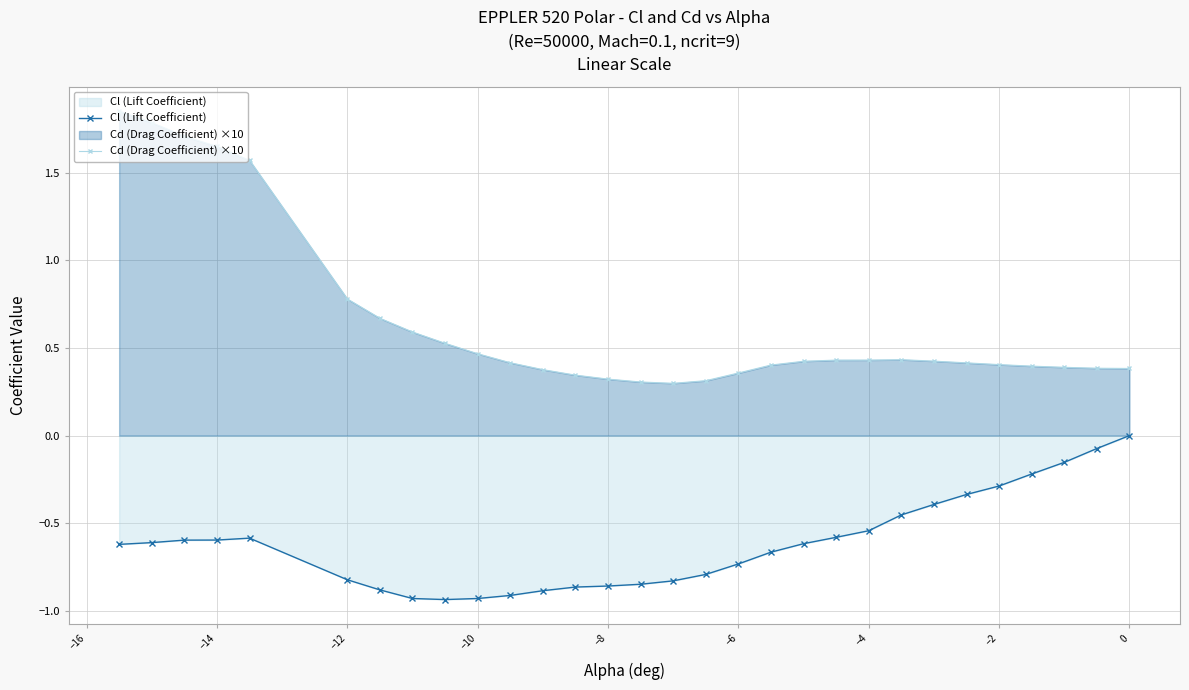

At which label is Cd (Drag Coefficient) ×10 closest to 1?

−12